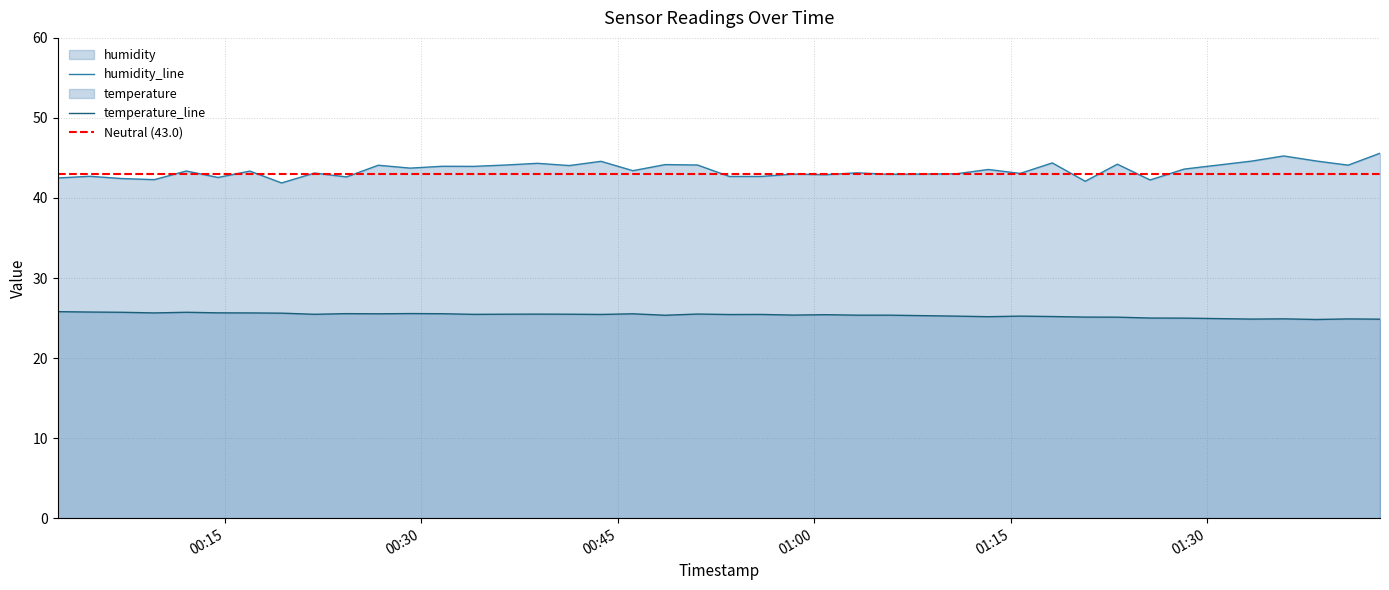

Reading left to right, transcribe all the data shown in this chart.

humidity: 2023-06-10T00:02:15=42.5	2023-06-10T00:04:42=42.7	2023-06-10T00:07:07=42.4	2023-06-10T00:09:37=42.3	2023-06-10T00:12:04=43.4	2023-06-10T00:14:29=42.6	2023-06-10T00:16:55=43.4	2023-06-10T00:19:20=41.9	2023-06-10T00:21:51=43.1	2023-06-10T00:24:17=42.6	2023-06-10T00:26:43=44.1	2023-06-10T00:29:09=43.7	2023-06-10T00:31:35=44.0	2023-06-10T00:34:01=44.0	2023-06-10T00:36:27=44.1	2023-06-10T00:38:52=44.3	2023-06-10T00:41:18=44.0	2023-06-10T00:43:43=44.6	2023-06-10T00:46:09=43.4	2023-06-10T00:48:37=44.2	2023-06-10T00:51:05=44.1	2023-06-10T00:53:31=42.7	2023-06-10T00:55:57=42.7	2023-06-10T00:58:24=43.0	2023-06-10T01:00:51=42.9	2023-06-10T01:03:16=43.1	2023-06-10T01:05:42=43.0	2023-06-10T01:10:50=43.0	2023-06-10T01:13:17=43.6	2023-06-10T01:15:43=43.1	2023-06-10T01:18:10=44.4	2023-06-10T01:20:41=42.1	2023-06-10T01:23:08=44.2	2023-06-10T01:25:38=42.2	2023-06-10T01:28:14=43.6	2023-06-10T01:33:24=44.6	2023-06-10T01:35:50=45.2	2023-06-10T01:38:19=44.6	2023-06-10T01:40:45=44.1	2023-06-10T01:43:11=45.6
temperature: 2023-06-10T00:02:15=25.8	2023-06-10T00:04:42=25.8	2023-06-10T00:07:07=25.7	2023-06-10T00:09:37=25.6	2023-06-10T00:12:04=25.7	2023-06-10T00:14:29=25.6	2023-06-10T00:16:55=25.6	2023-06-10T00:19:20=25.6	2023-06-10T00:21:51=25.5	2023-06-10T00:24:17=25.6	2023-06-10T00:26:43=25.5	2023-06-10T00:29:09=25.6	2023-06-10T00:31:35=25.5	2023-06-10T00:34:01=25.5	2023-06-10T00:36:27=25.5	2023-06-10T00:38:52=25.5	2023-06-10T00:41:18=25.5	2023-06-10T00:43:43=25.4	2023-06-10T00:46:09=25.5	2023-06-10T00:48:37=25.4	2023-06-10T00:51:05=25.5	2023-06-10T00:53:31=25.4	2023-06-10T00:55:57=25.4	2023-06-10T00:58:24=25.4	2023-06-10T01:00:51=25.4	2023-06-10T01:03:16=25.4	2023-06-10T01:05:42=25.4	2023-06-10T01:10:50=25.2	2023-06-10T01:13:17=25.2	2023-06-10T01:15:43=25.2	2023-06-10T01:18:10=25.2	2023-06-10T01:20:41=25.1	2023-06-10T01:23:08=25.1	2023-06-10T01:25:38=25.0	2023-06-10T01:28:14=25.0	2023-06-10T01:33:24=24.9	2023-06-10T01:35:50=24.9	2023-06-10T01:38:19=24.8	2023-06-10T01:40:45=24.9	2023-06-10T01:43:11=24.9